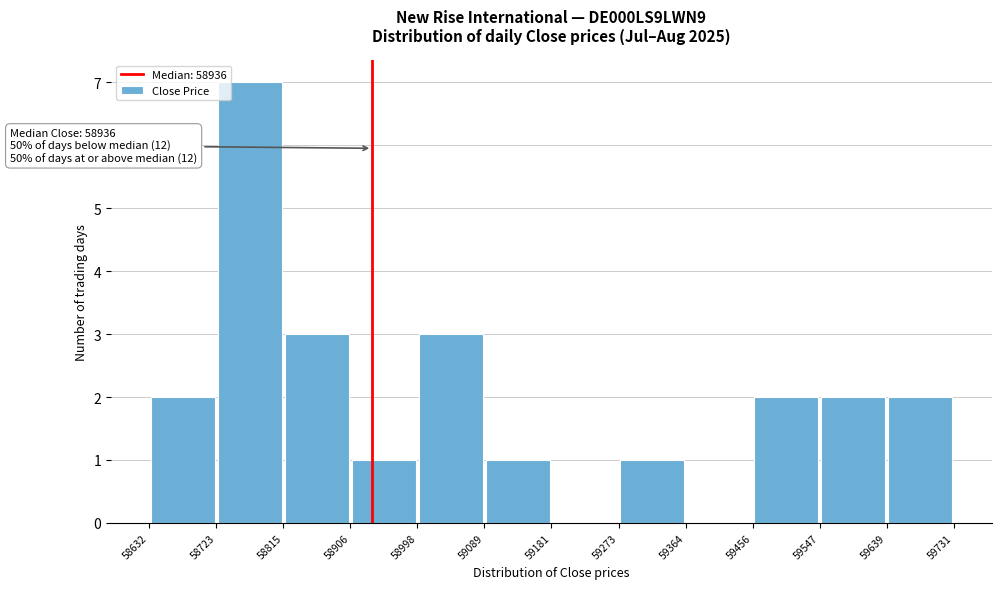

Which range on the x-axis has the tallest bar?

58723 to 58815